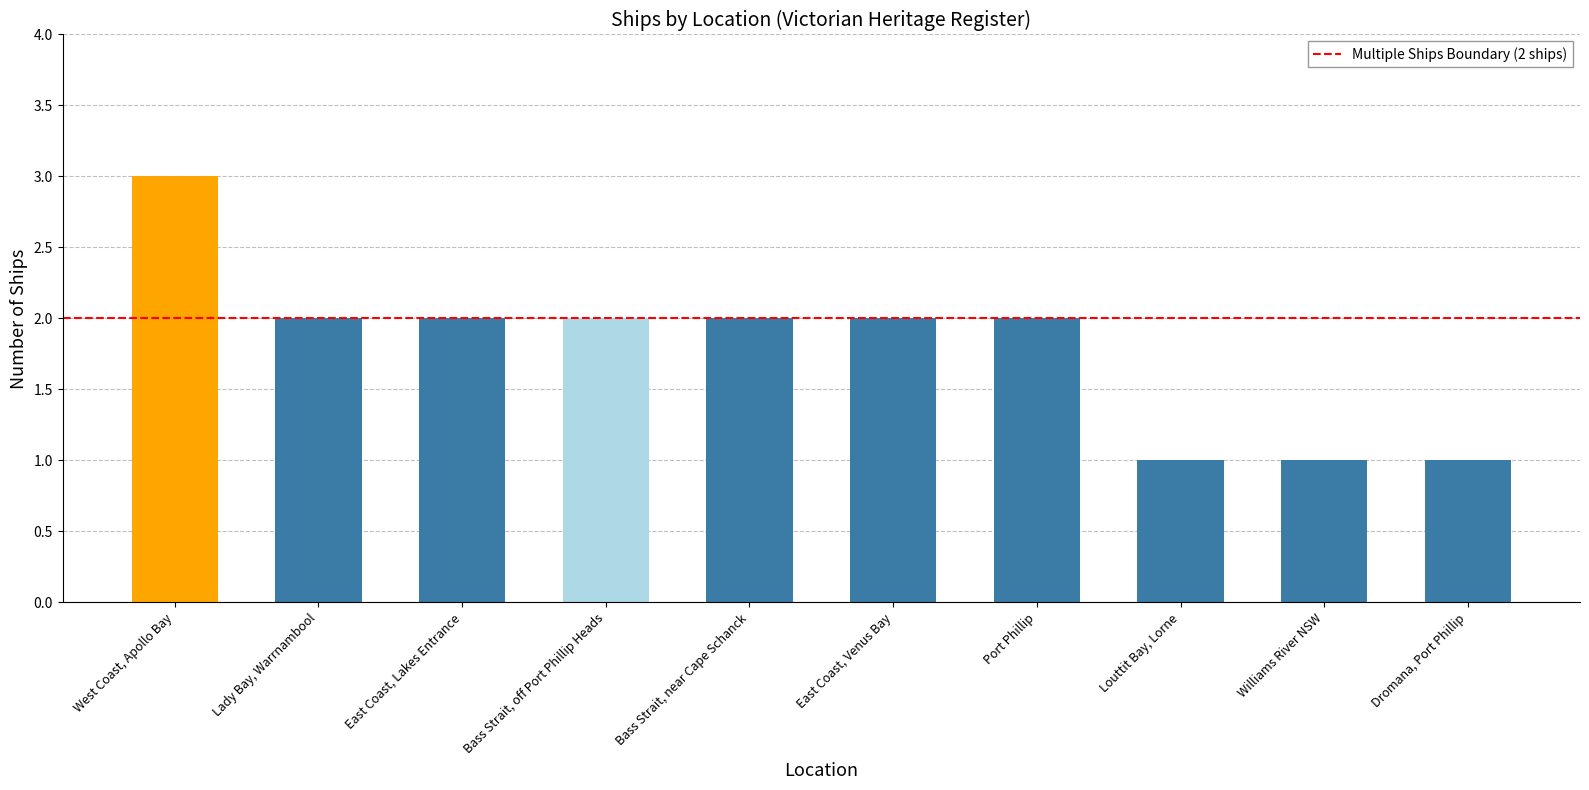

What is the greatest value displayed?

3